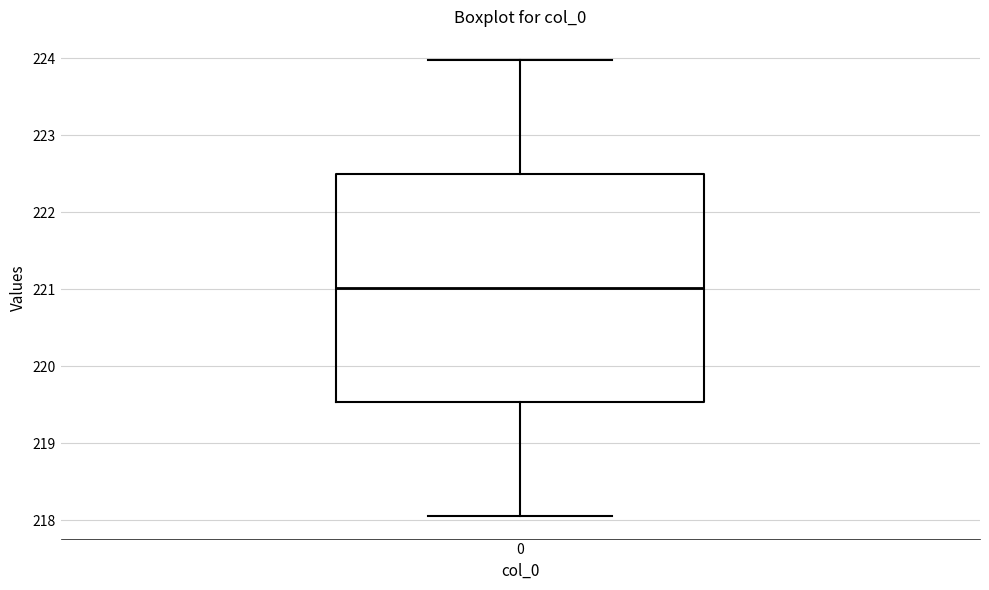

Where does the median line of the box at x = 0 sit on the y-axis? The values are not printed on the chart, so give them approximately, as read against the axis.

221.0